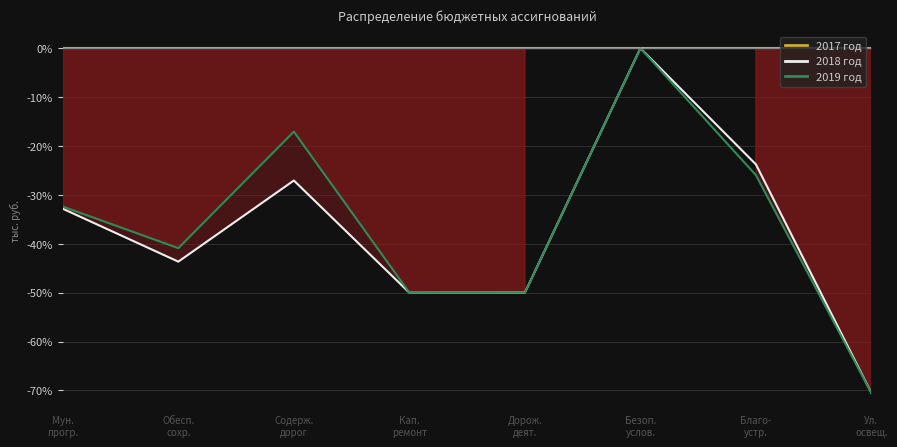

Where is the first local maximum for 2018 год?

Содерж.
дорог